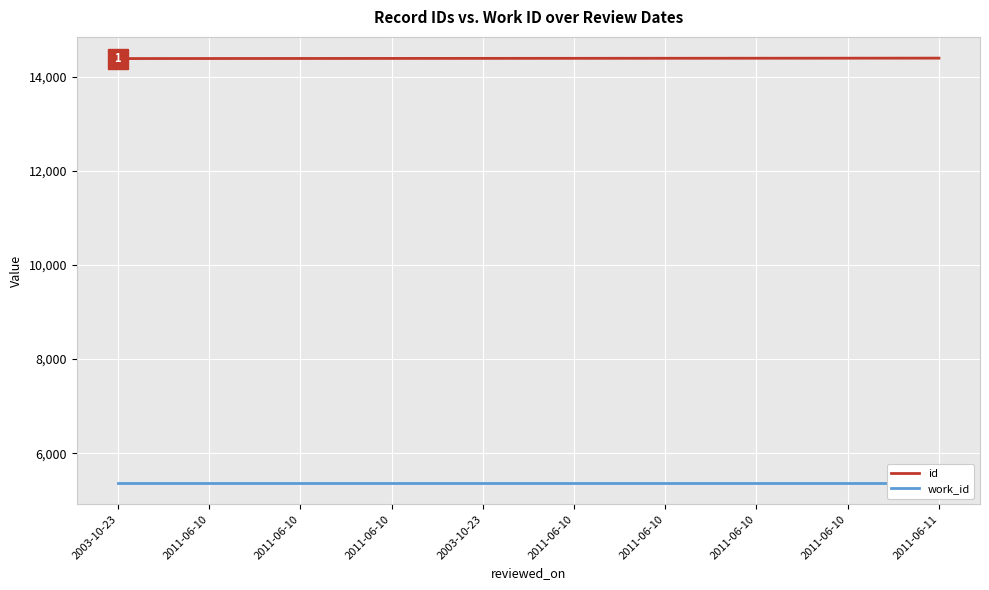

True or false: id and work_id cross at least once.

False